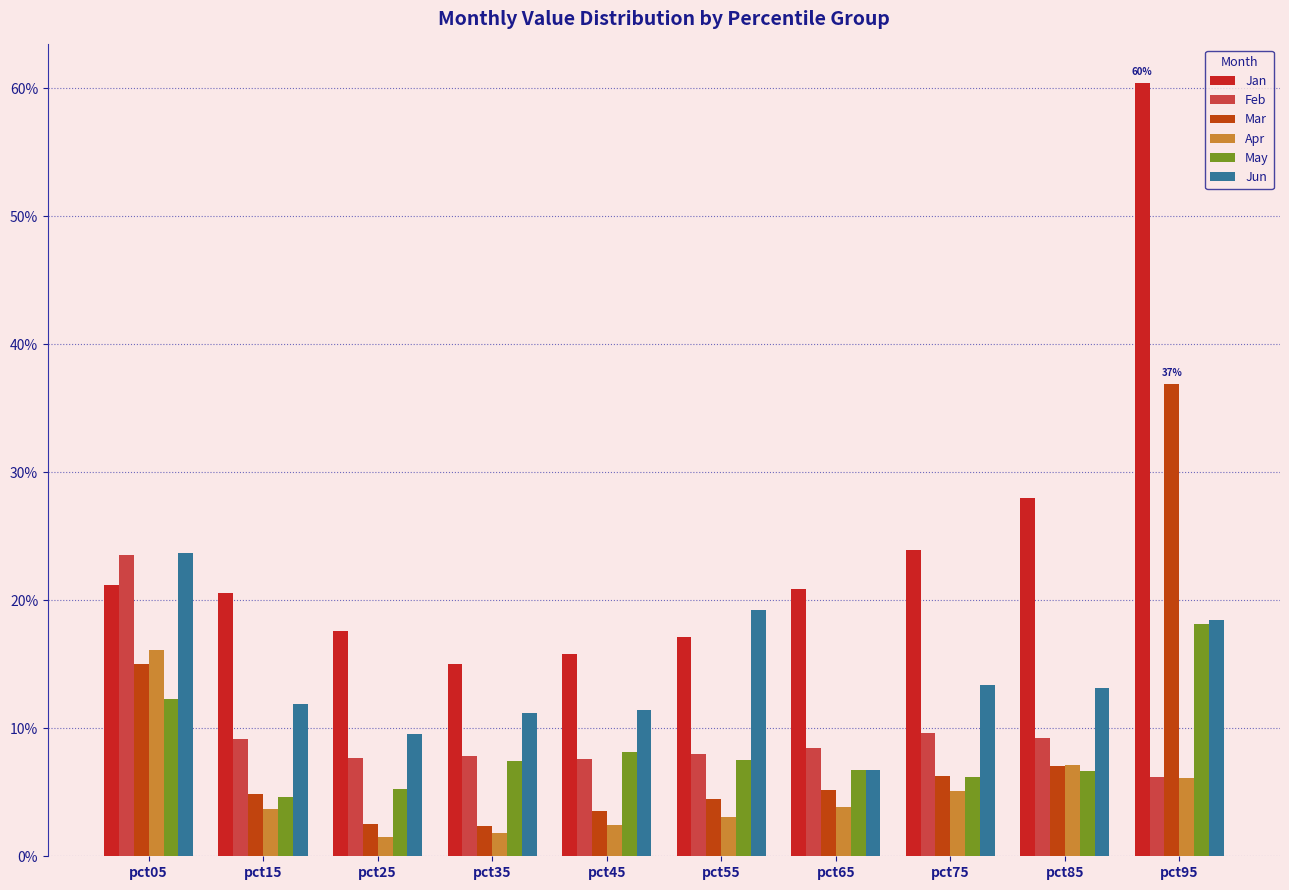

Does the chart contain any negative values?

No